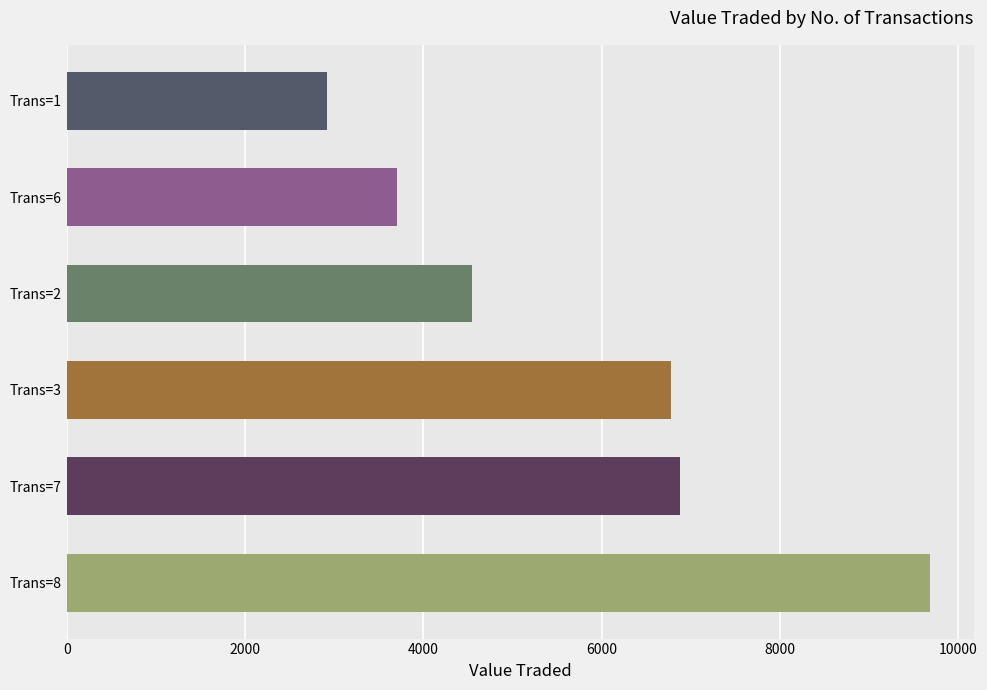

What is the ratio of the value at Trans=2 to the value at Trans=1?

1.6